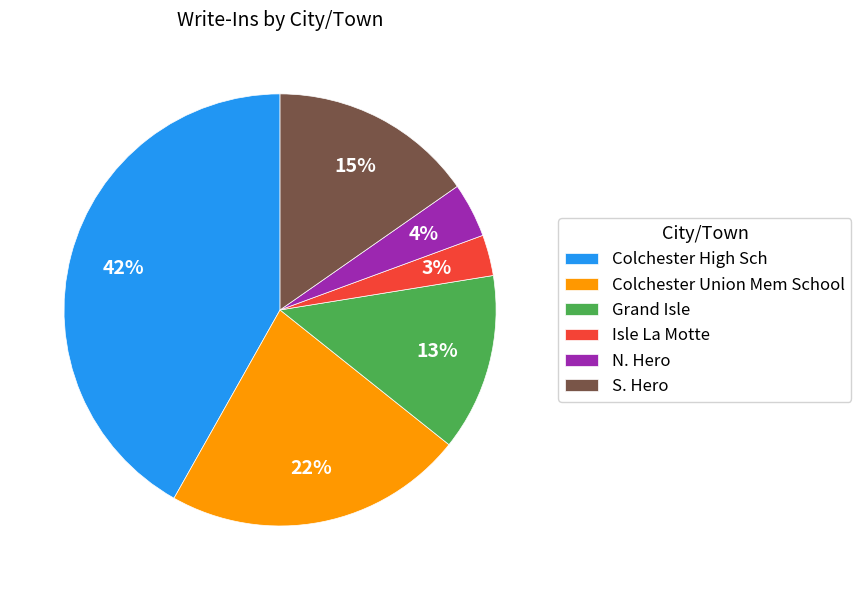

Count the number of slices in the pie.

6